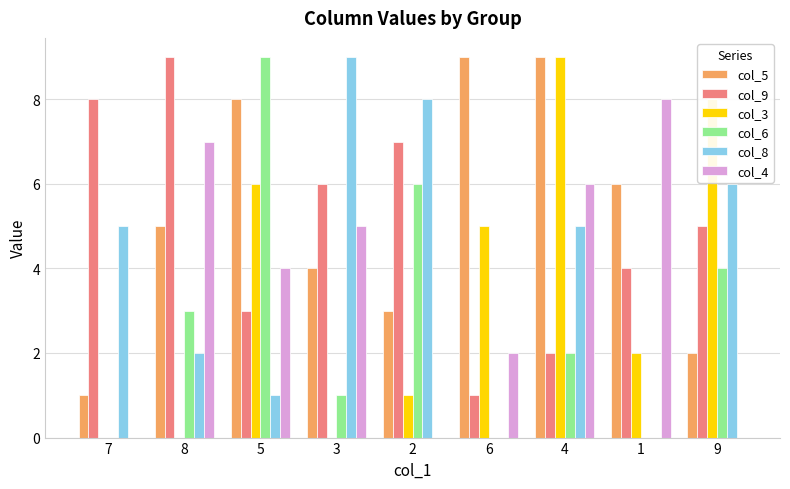

Are the bars grouped side by side (vs. stacked)?

Yes